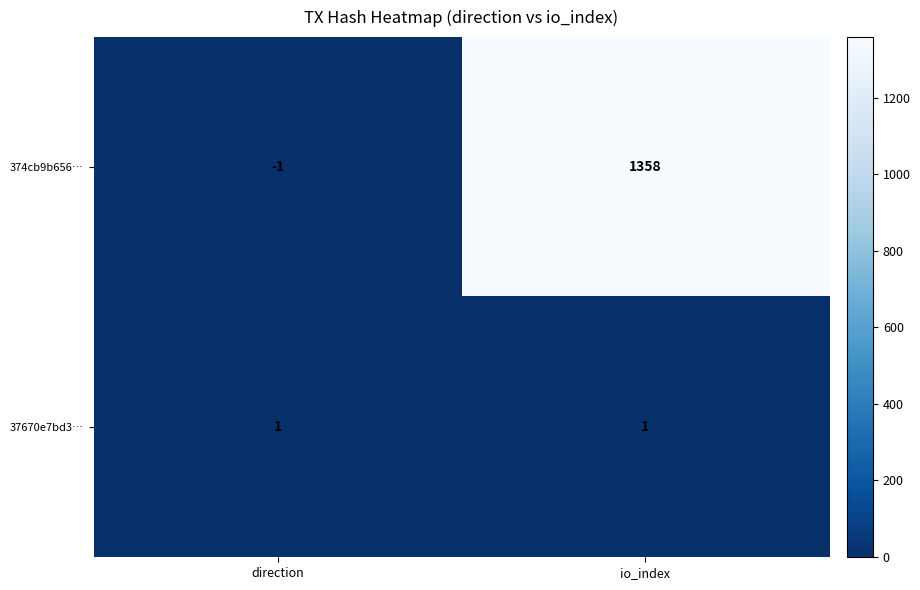

At which category is the sum across all series the highest?

io_index